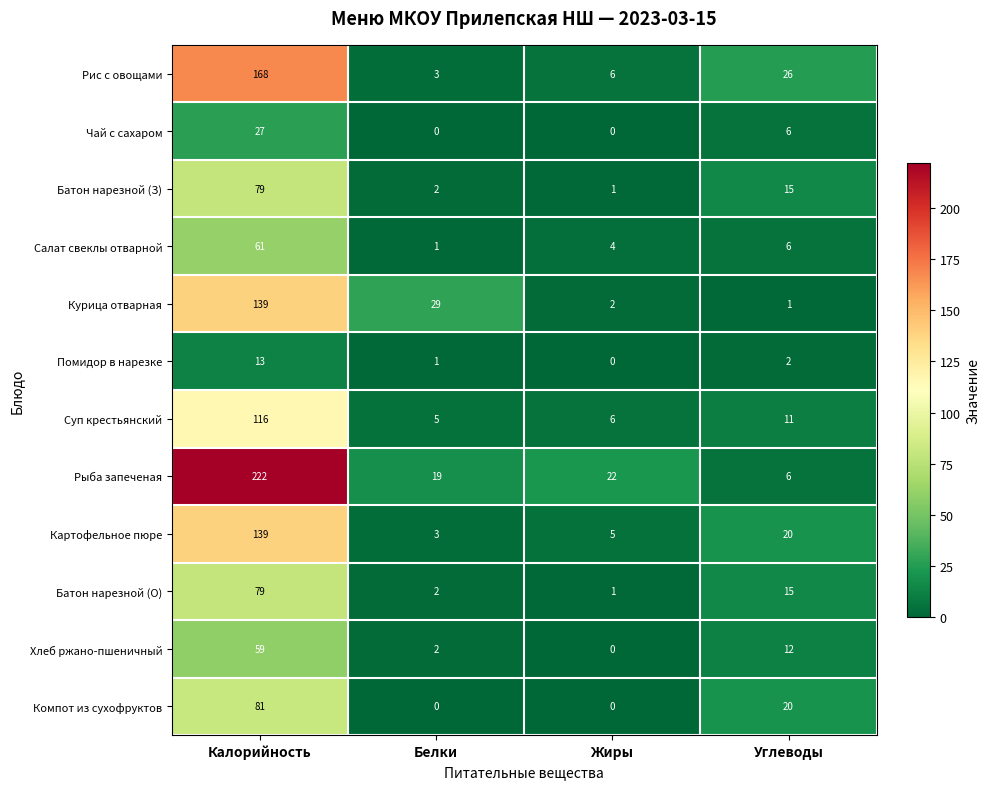

What is the average value of the Чай с сахаром series?

8